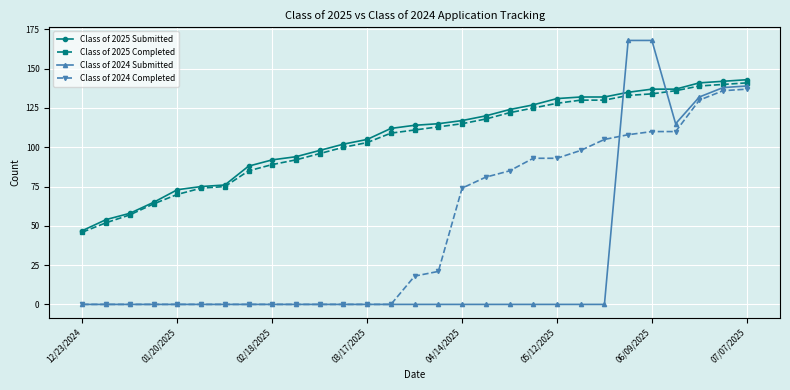

True or false: Class of 2024 Completed and Class of 2025 Completed intersect in this chart.

False